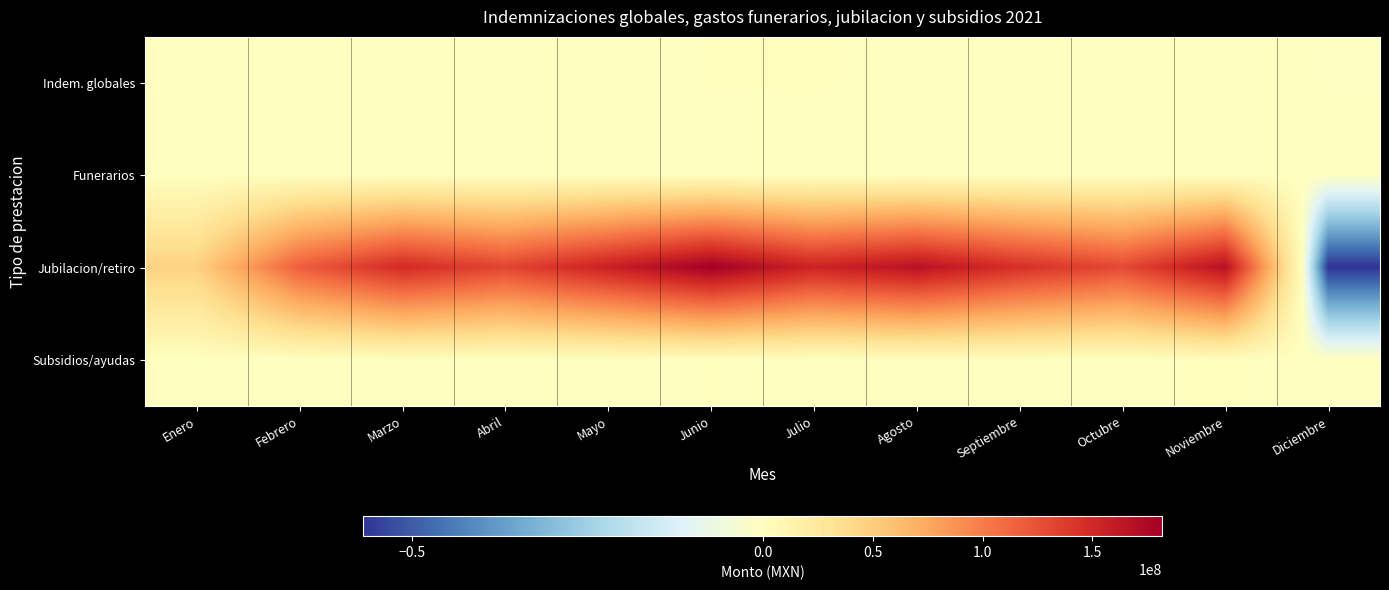

How many series are shown in this chart?

4